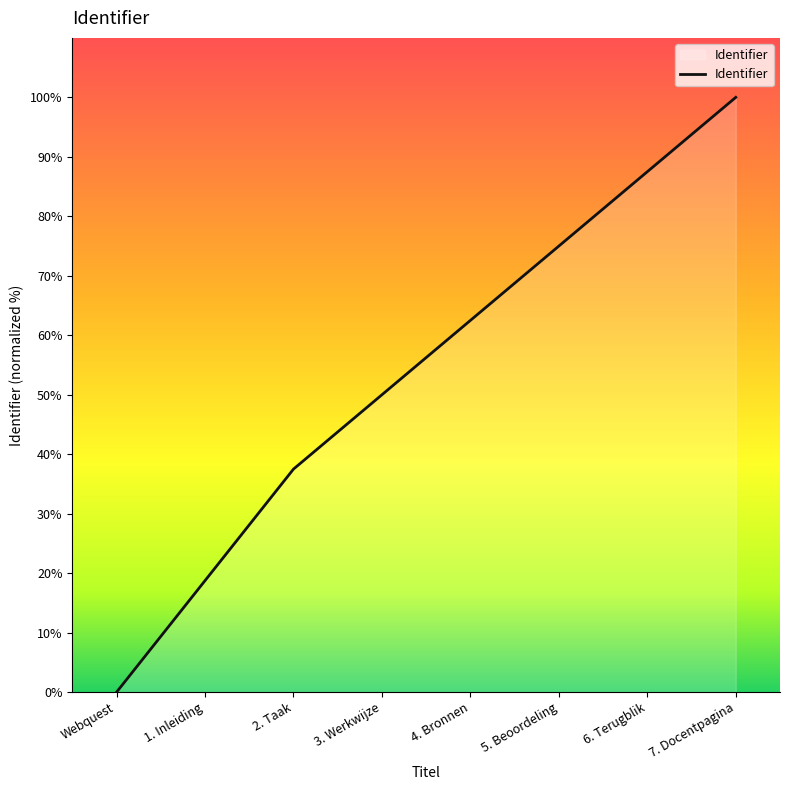

Which category has the lowest value across all series?

Webquest